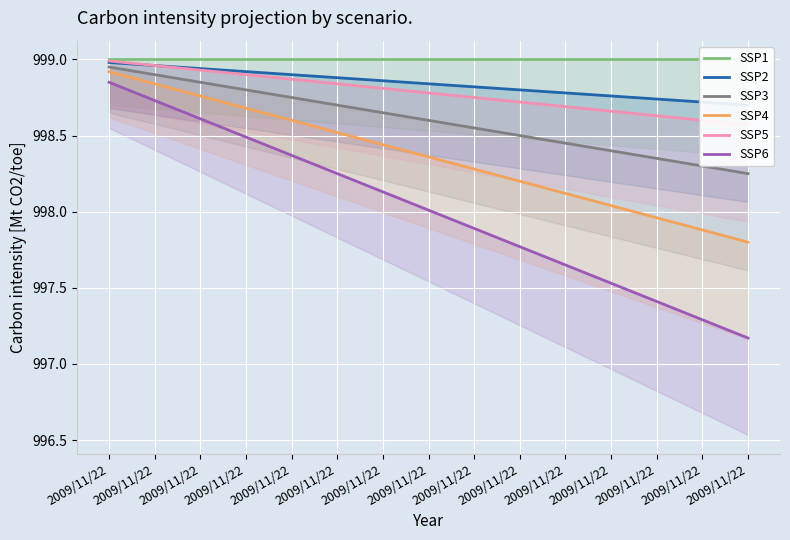

What are all the series names shown in the legend?

SSP1, SSP2, SSP3, SSP4, SSP5, SSP6